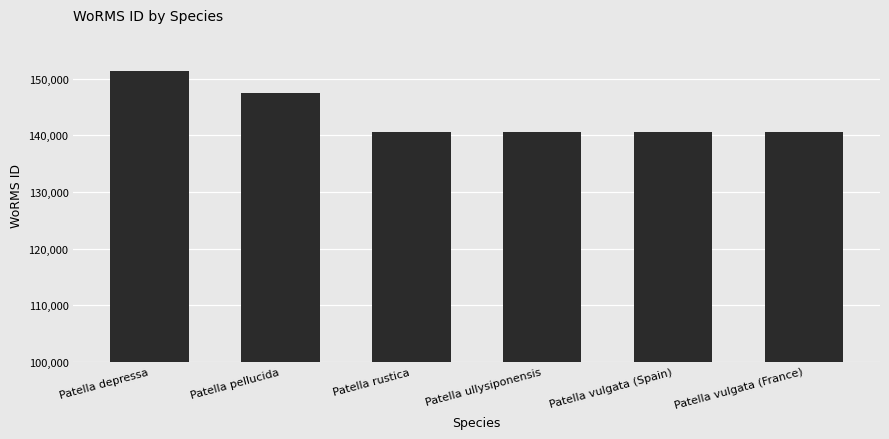

What is the greatest value displayed?

151374